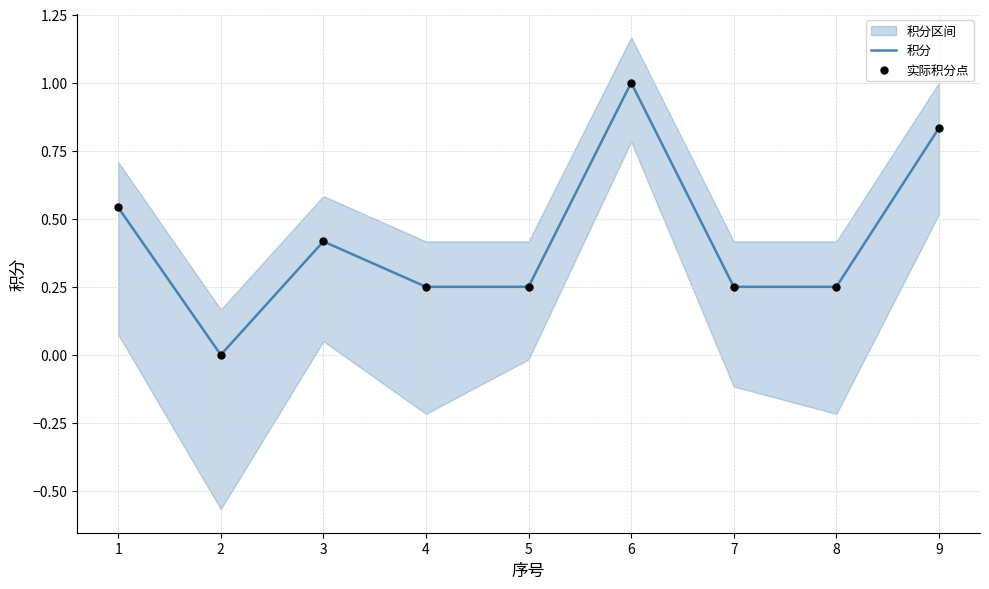

The value of 积分 at 2 is -0.6. True or false?

False